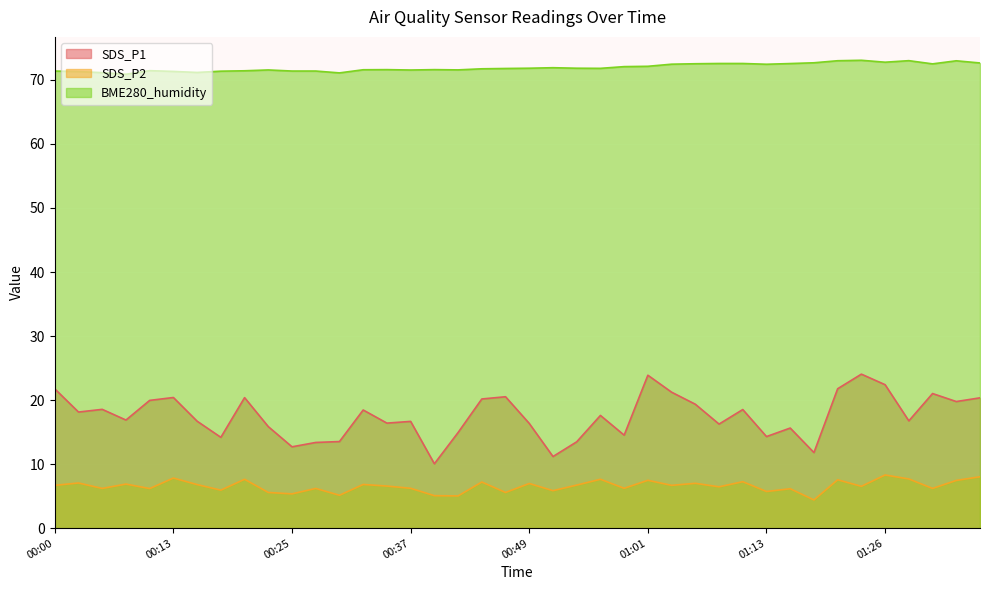

Between 01:21 and 01:33, which series saw the biggest shift?

SDS_P1